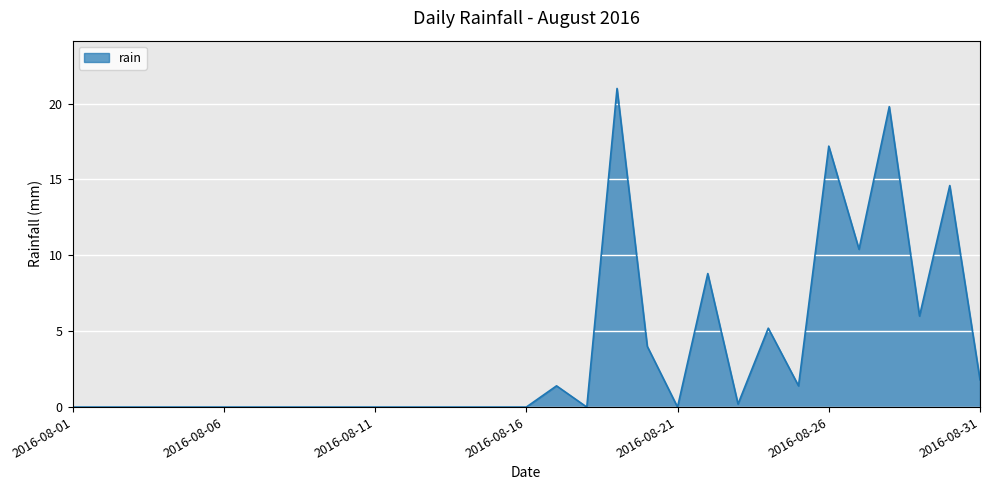

What is the maximum value shown in the chart?

21.0